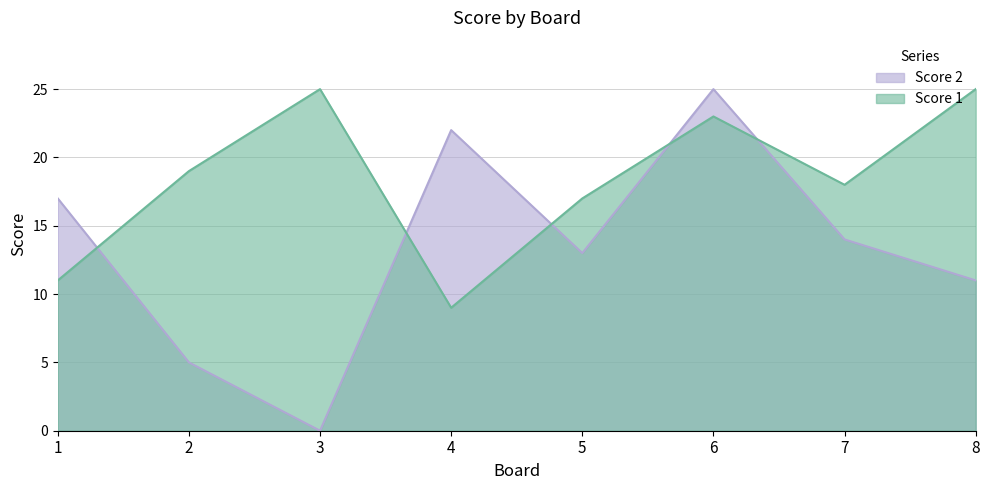

How many intersections are there between Score 1 and Score 2?

5